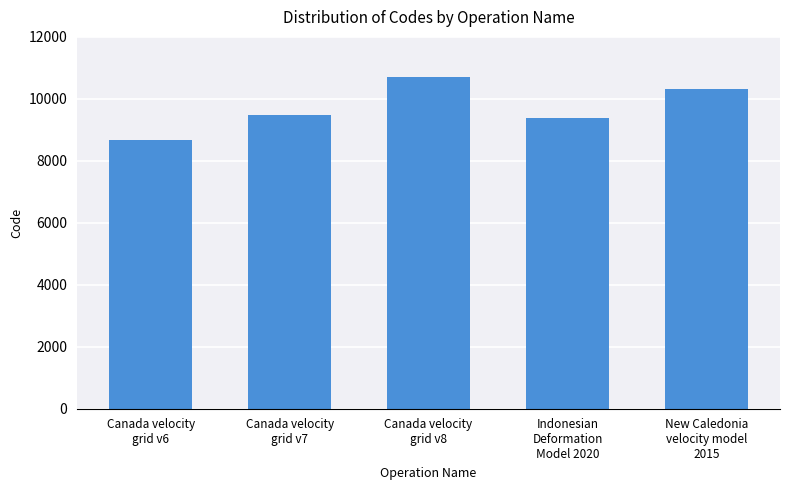

How many data points are less than 9483?

2